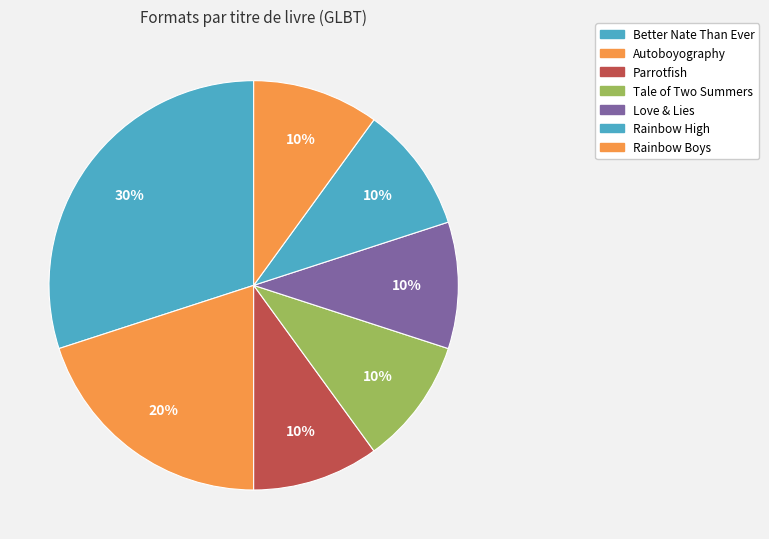

How many slices are in this pie chart?

7